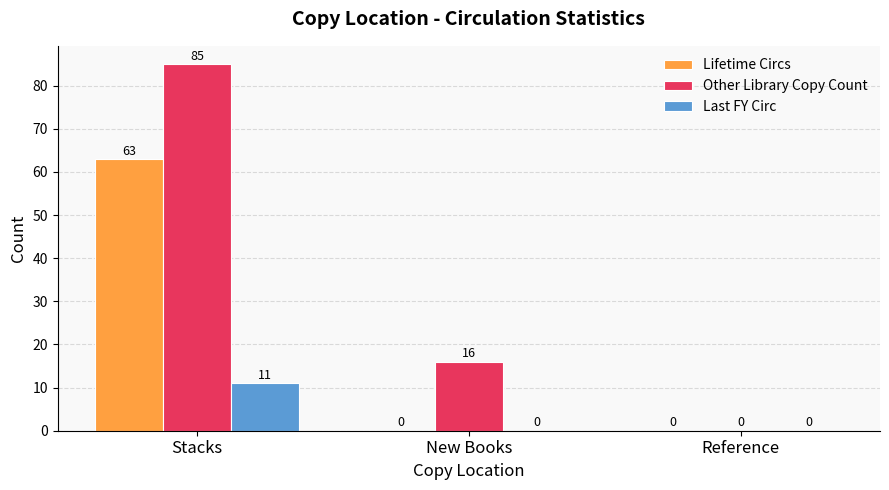

At which label does Other Library Copy Count first exceed 16?

Stacks